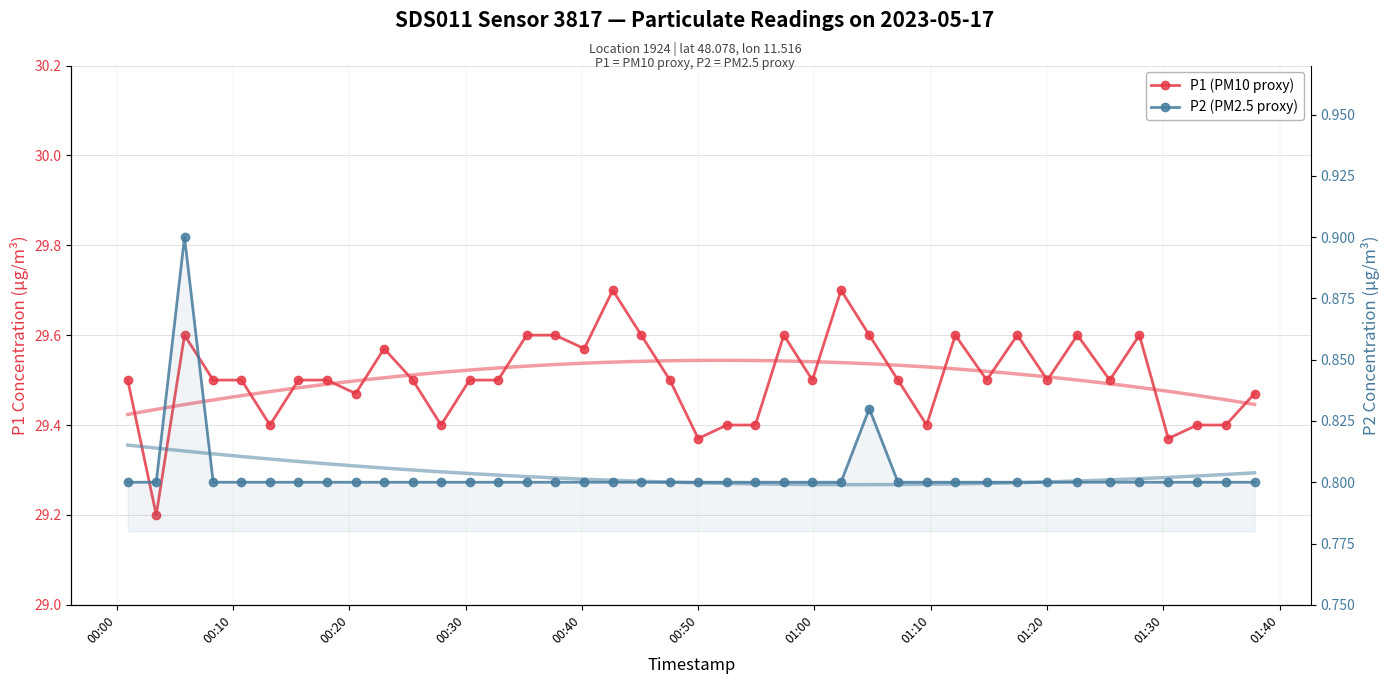

How many lines are shown in the chart?

2